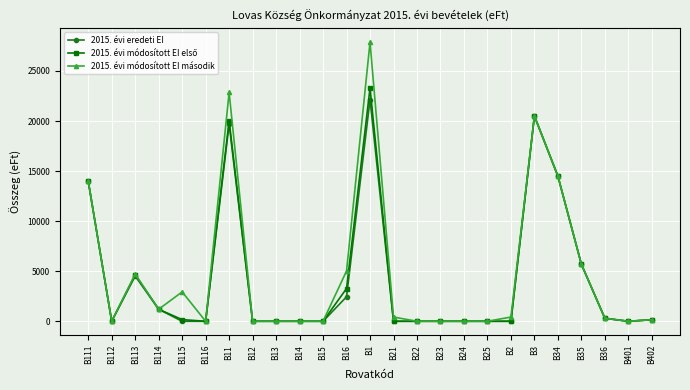

What is the label of the 3rd point from the left?

B113